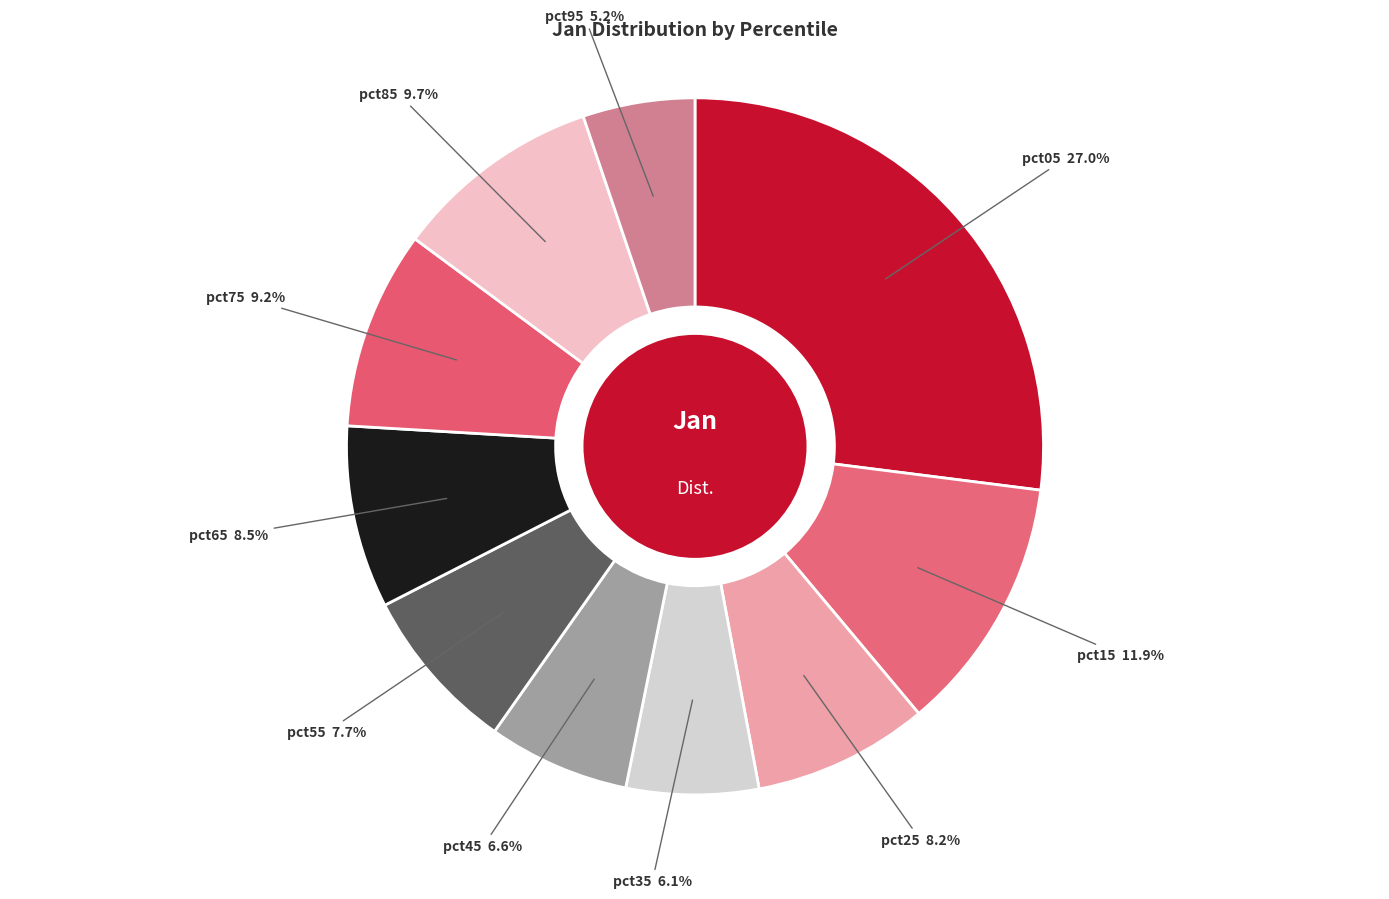

What is the largest slice in the pie chart?

pct05